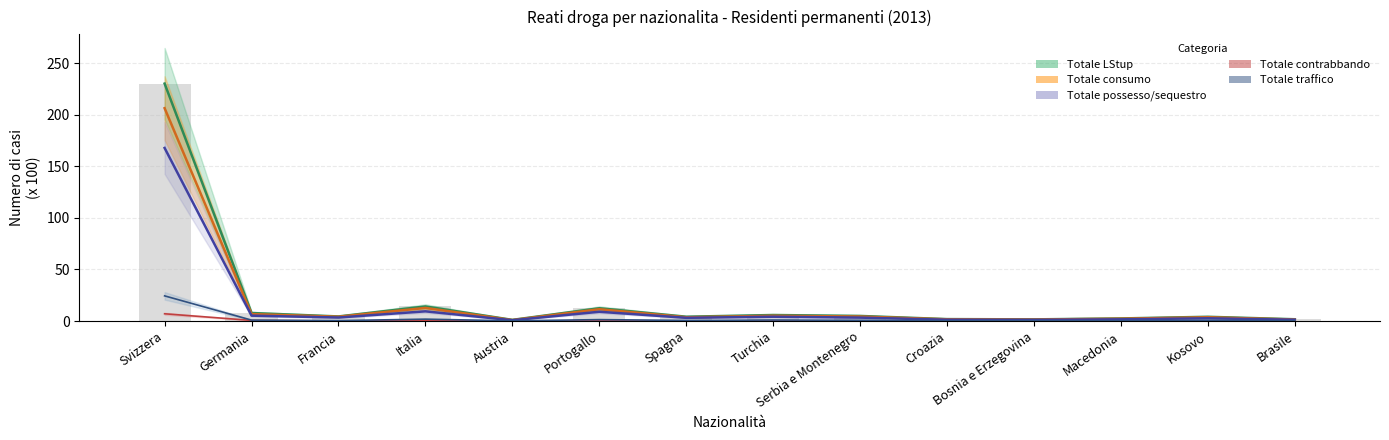

What is the average value of the Totale LStup series?

21.2